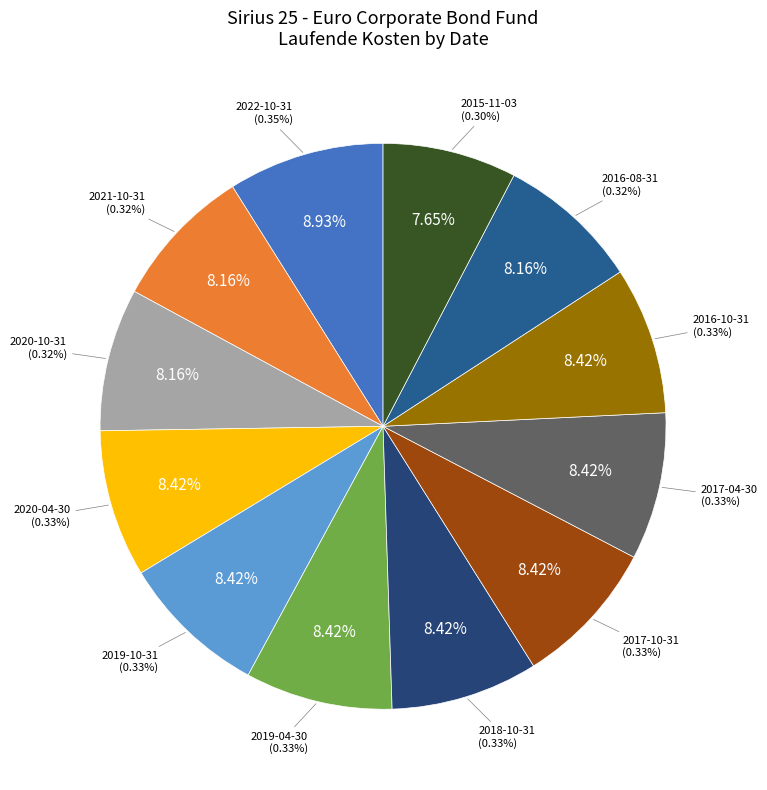

Which slice is the smallest?

2015-11-03